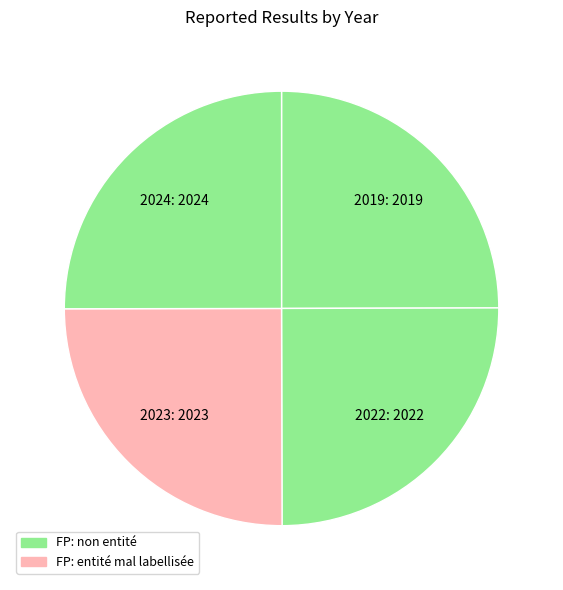

Which category has the biggest portion of the pie?

2024